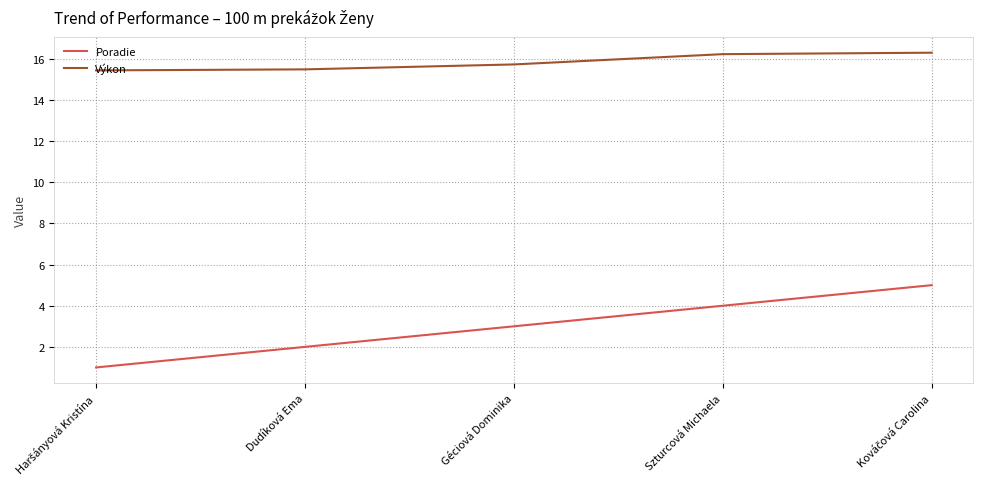

Which series changed the most between Dudíková Ema and Szturcová Michaela?

Poradie